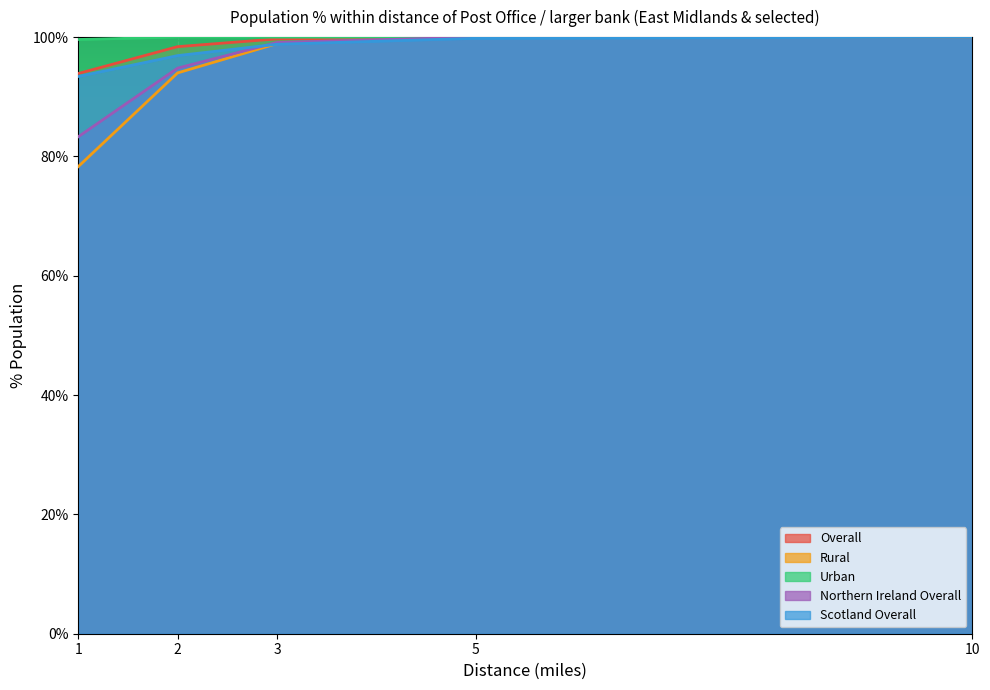

What is the difference between the highest and lowest values at 2?

6.0